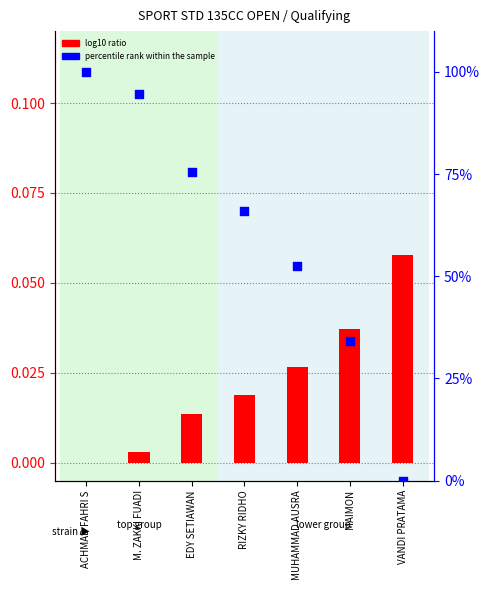

What is the total value across all series at EDY SETIAWAN?

75.6